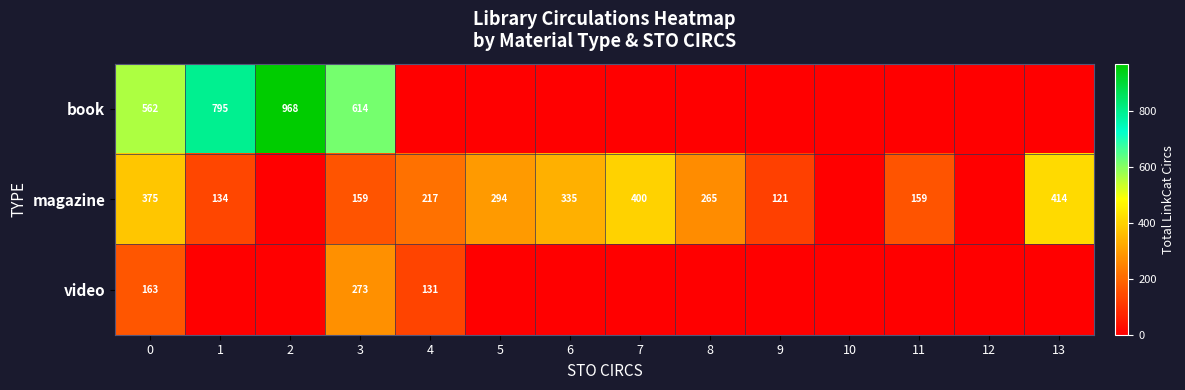

Count the number of data series in this chart.

3